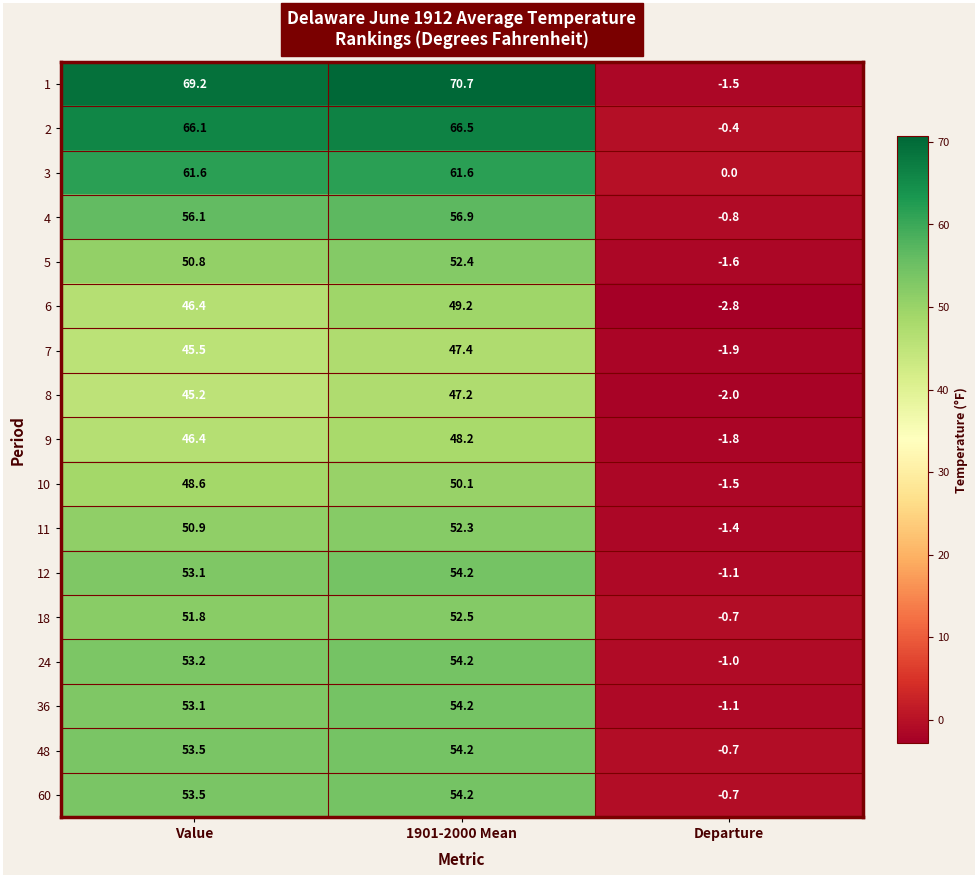

What is the smallest value displayed?

-2.8